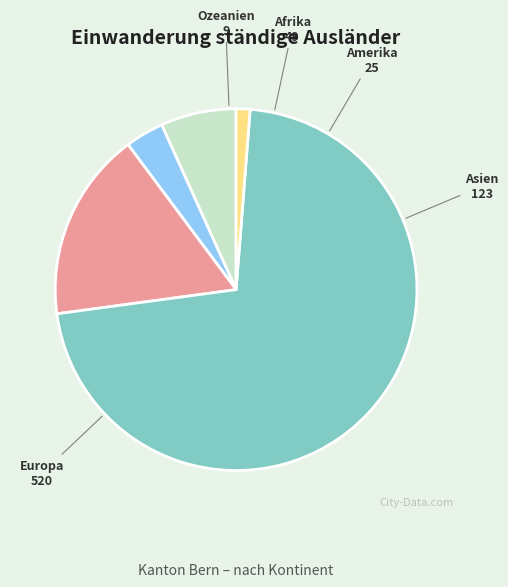

Which category accounts for the majority?

Europa